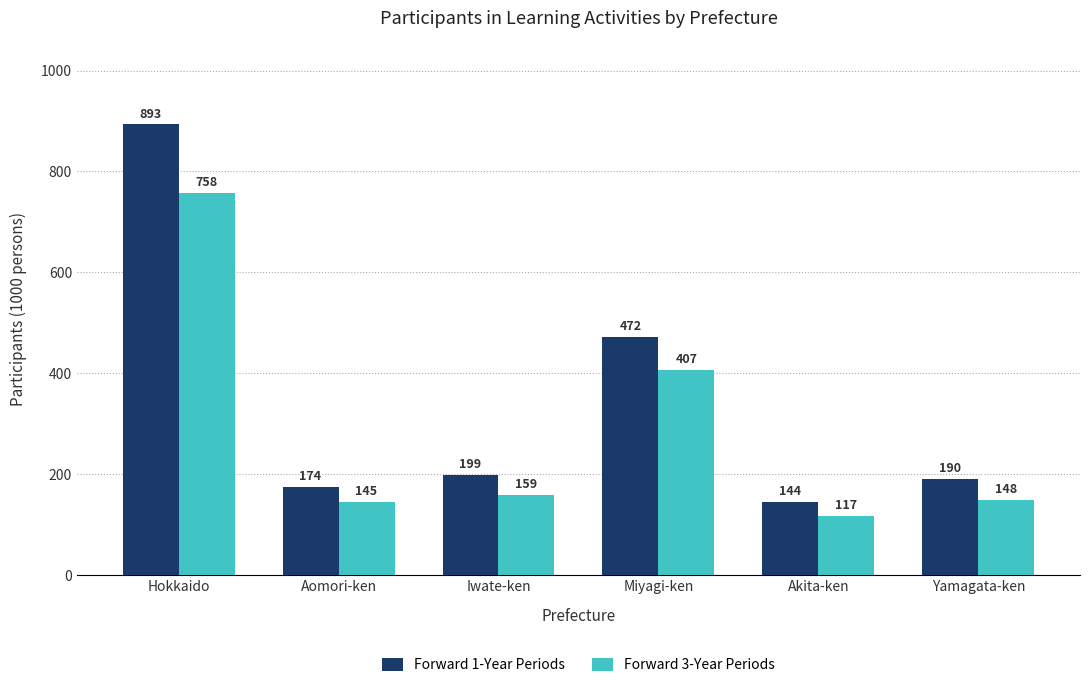

What is the label of the 6th bar from the right?

Hokkaido